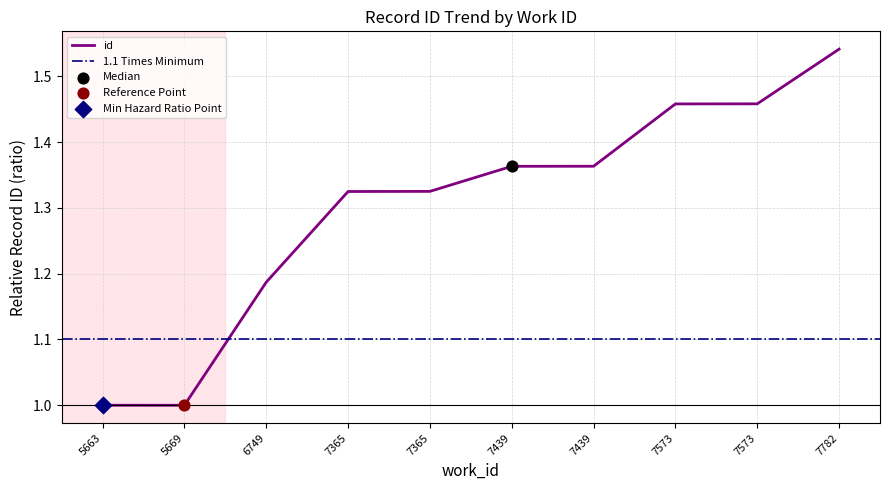

What is the change in value from 7439 to 7782?

+0.2